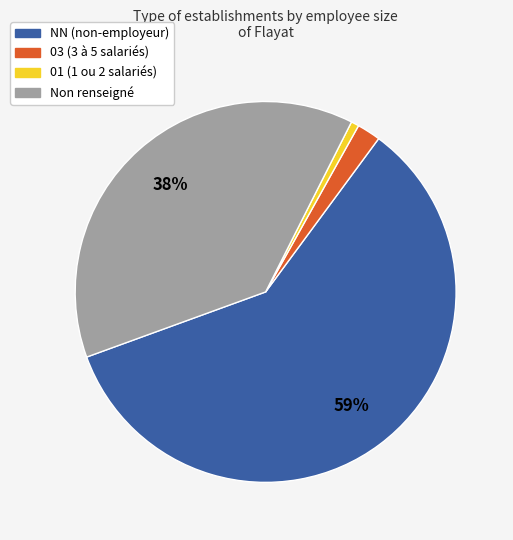

Is there a majority slice in this chart?

Yes